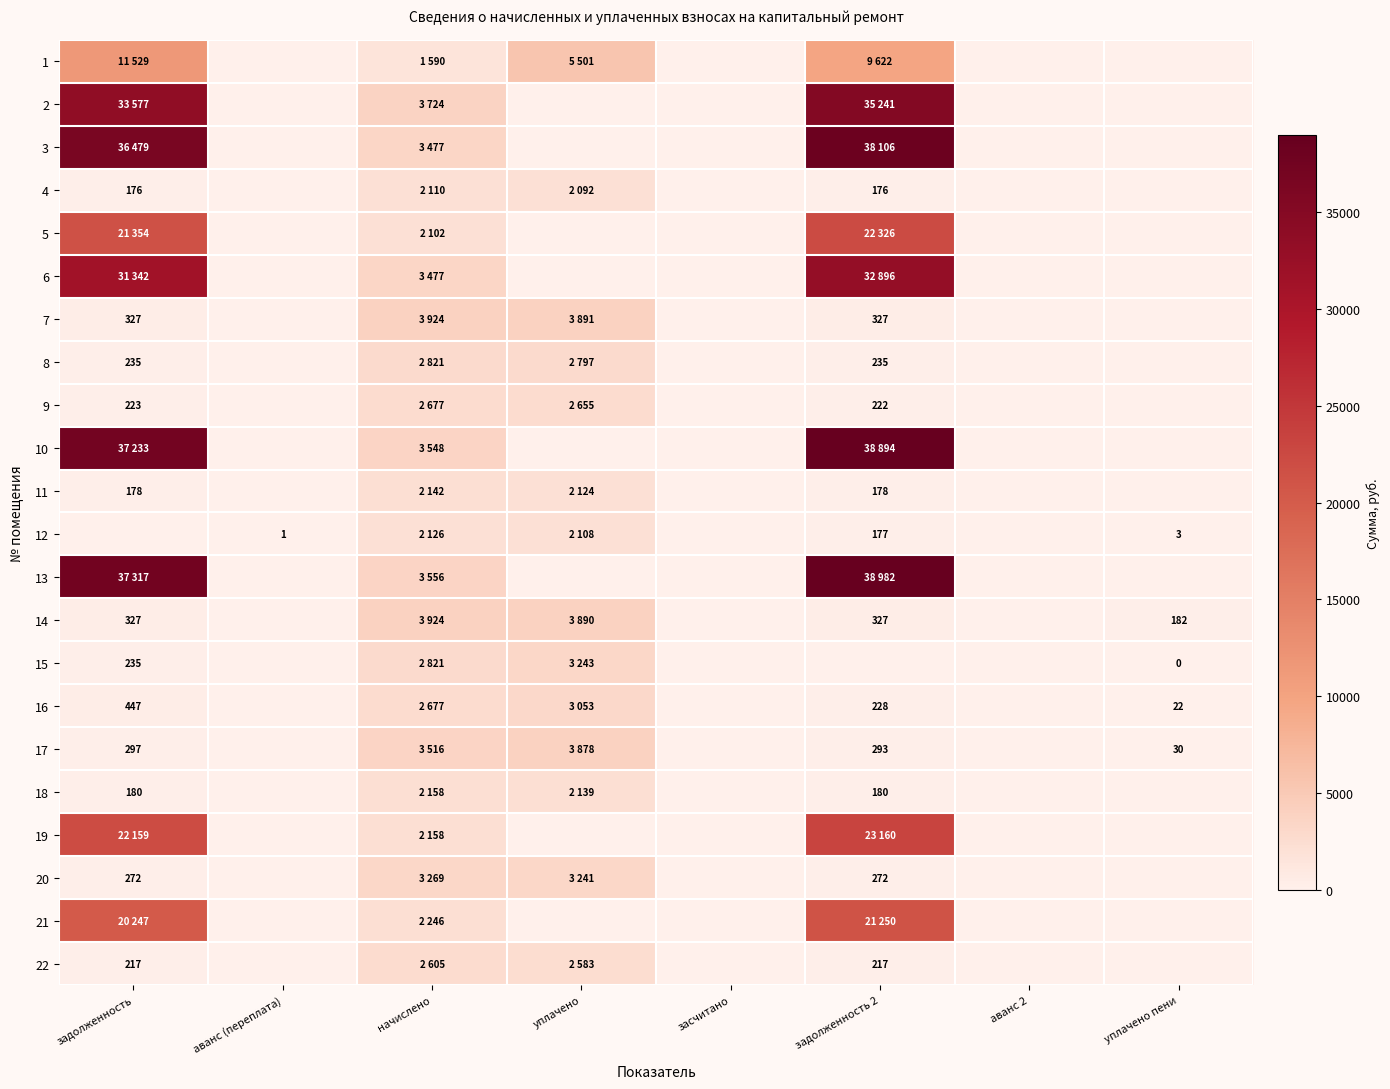

Count the number of categories in the chart.

8